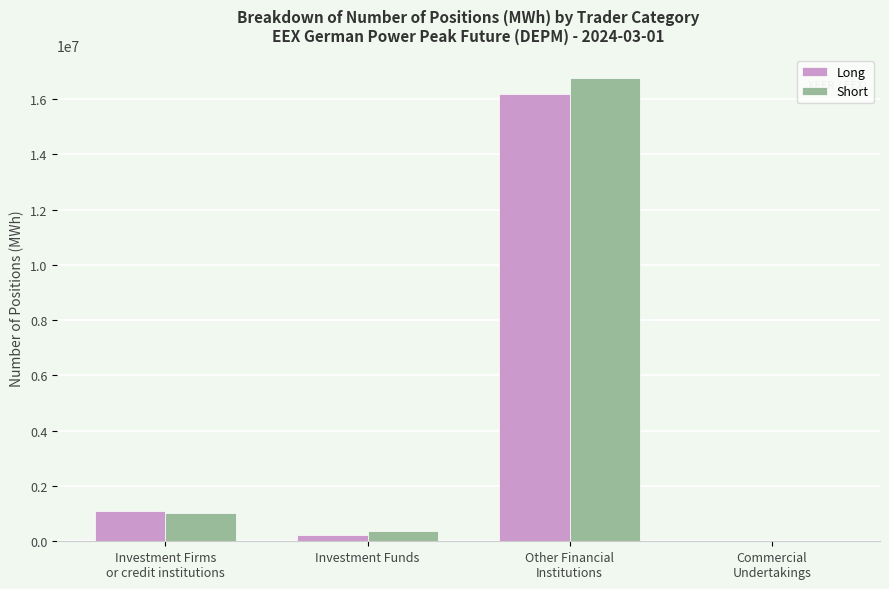

Which series has the widest spread of values?

Short